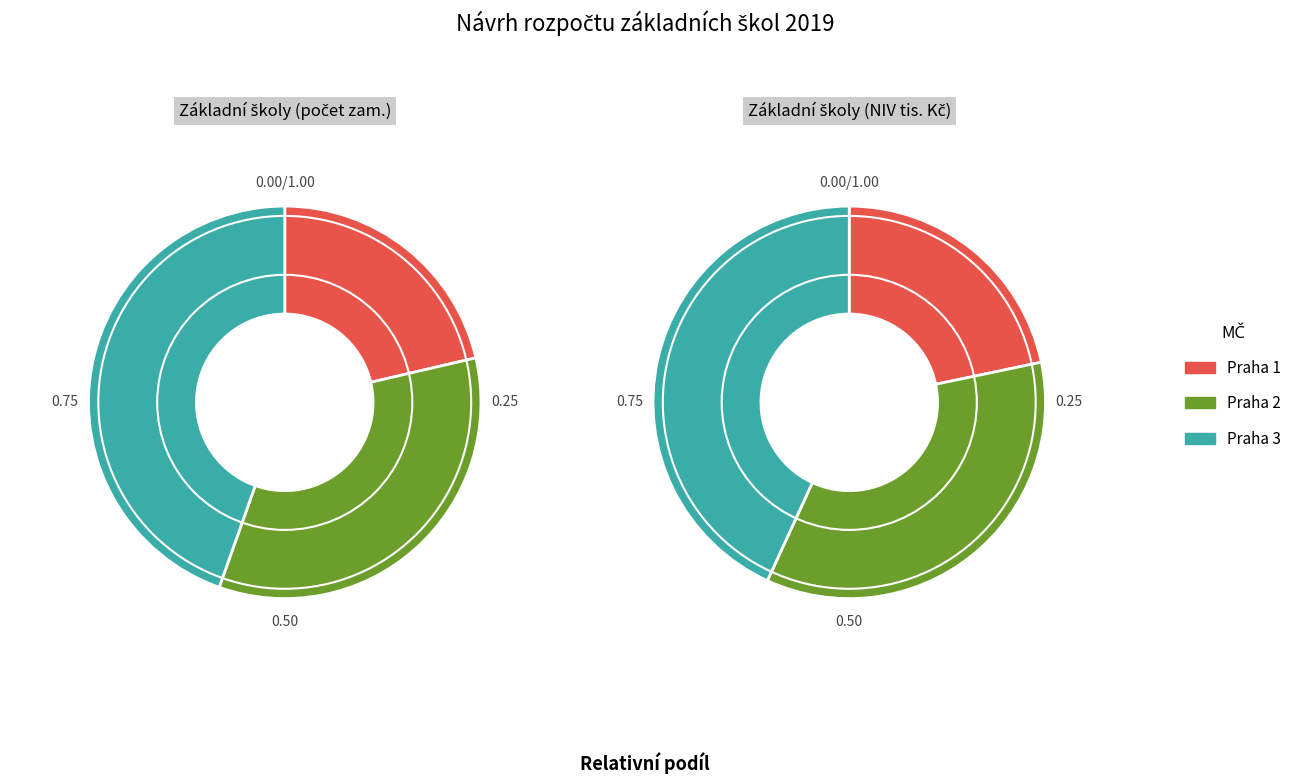

The MČ Praha 2 celkem slice represents 7% of the pie. True or false?

False